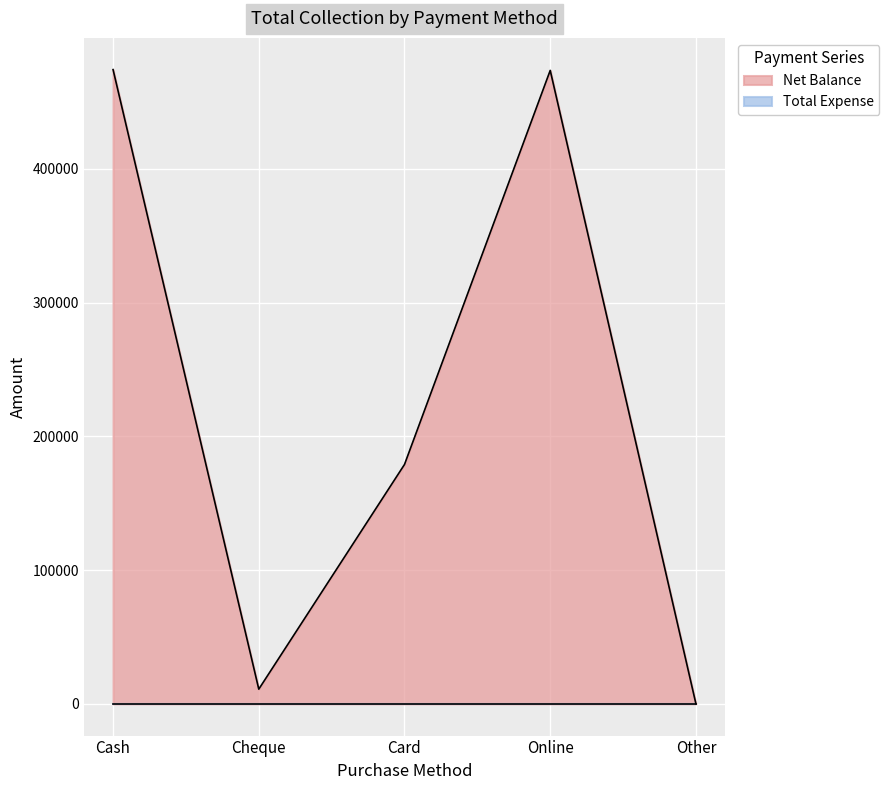

How many lines are shown in the chart?

2